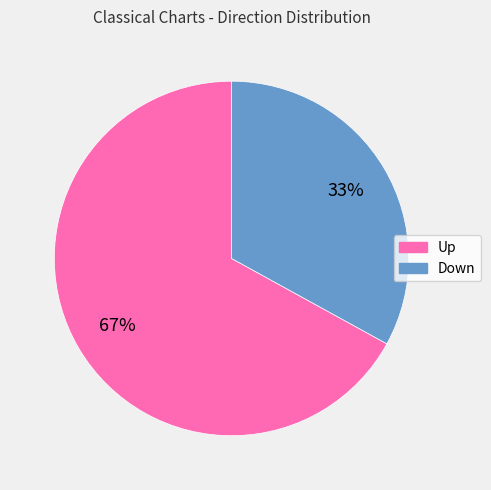

How many segments does this pie chart have?

2